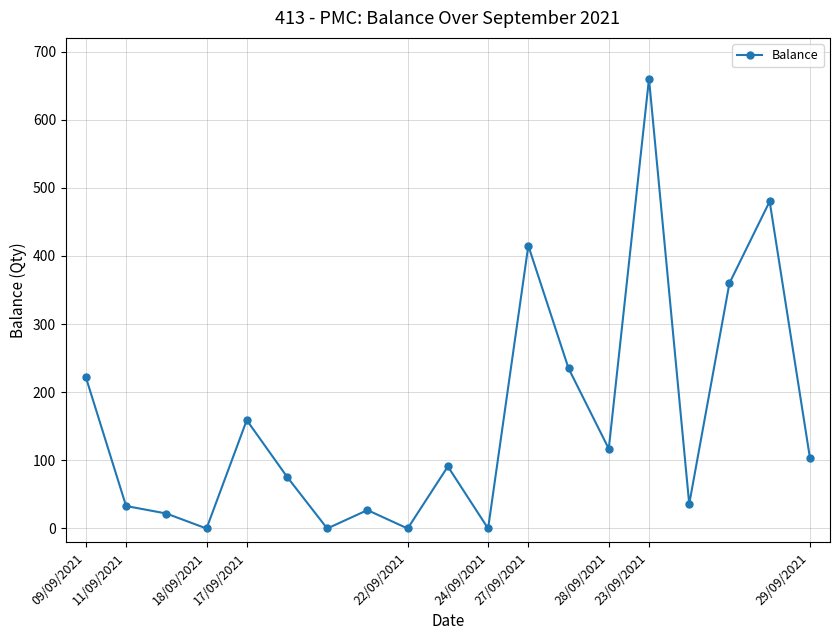

What is the value of the 13th point from the left?

235